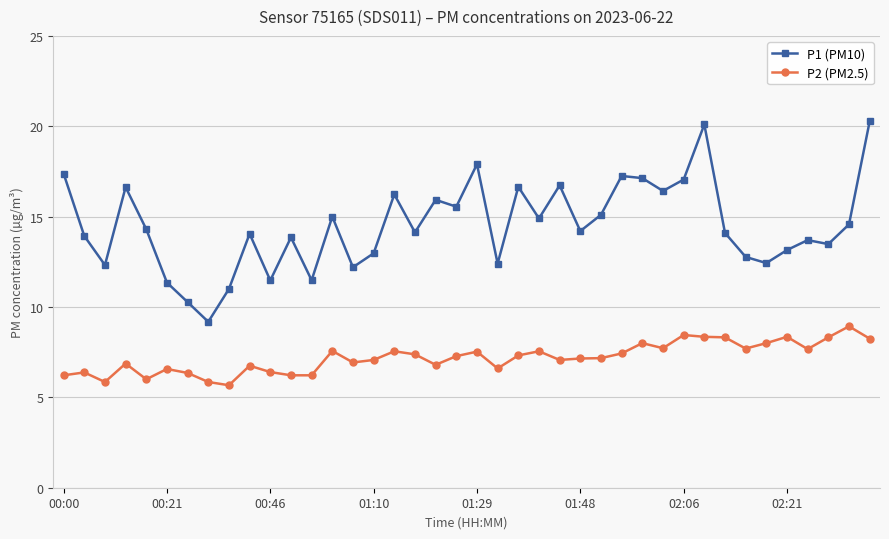

What is the sum of all P2 (PM2.5) values?

287.8